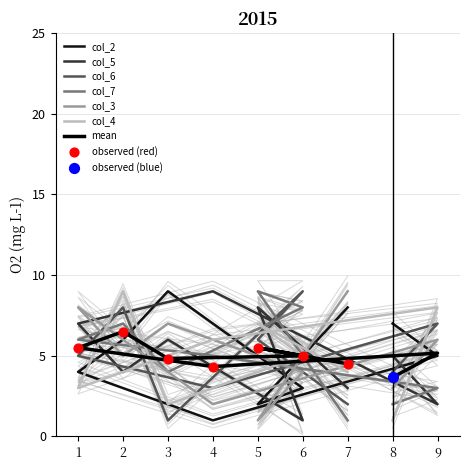

What are all the series names shown in the legend?

col_2, col_5, col_6, col_7, col_3, col_4